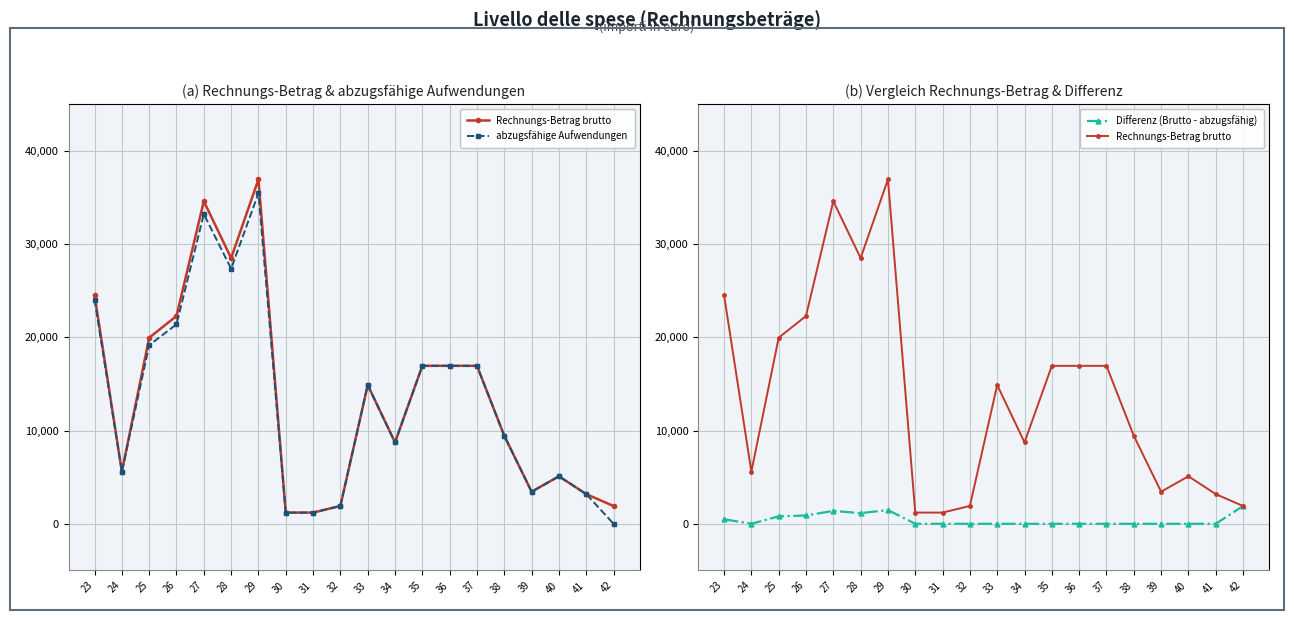

Which series changed the most between 36 and 40?

Rechnungs-Betrag brutto